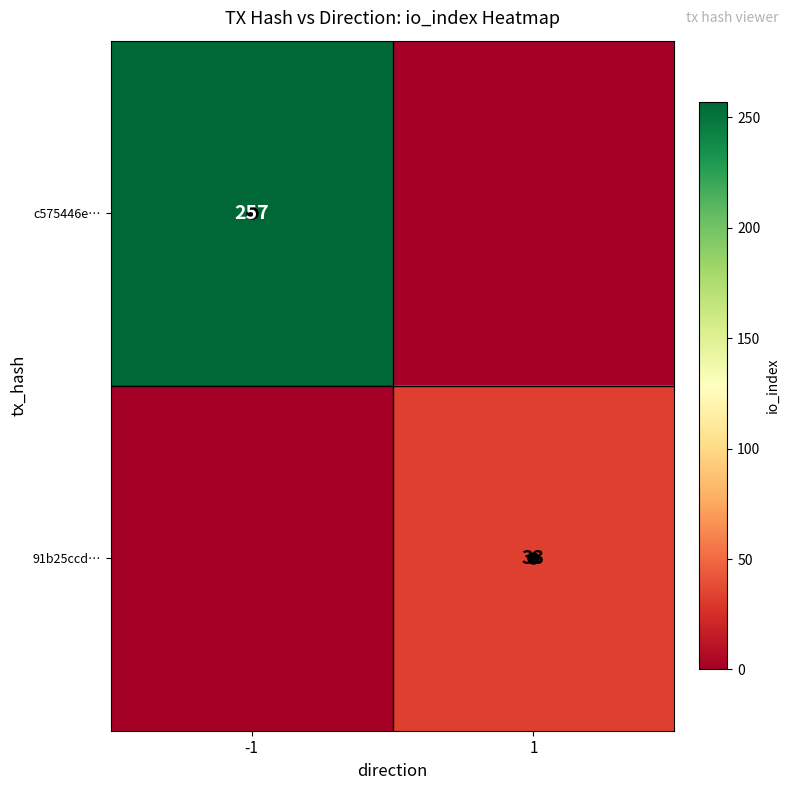

At how many categories does at least one series exceed 240?

1